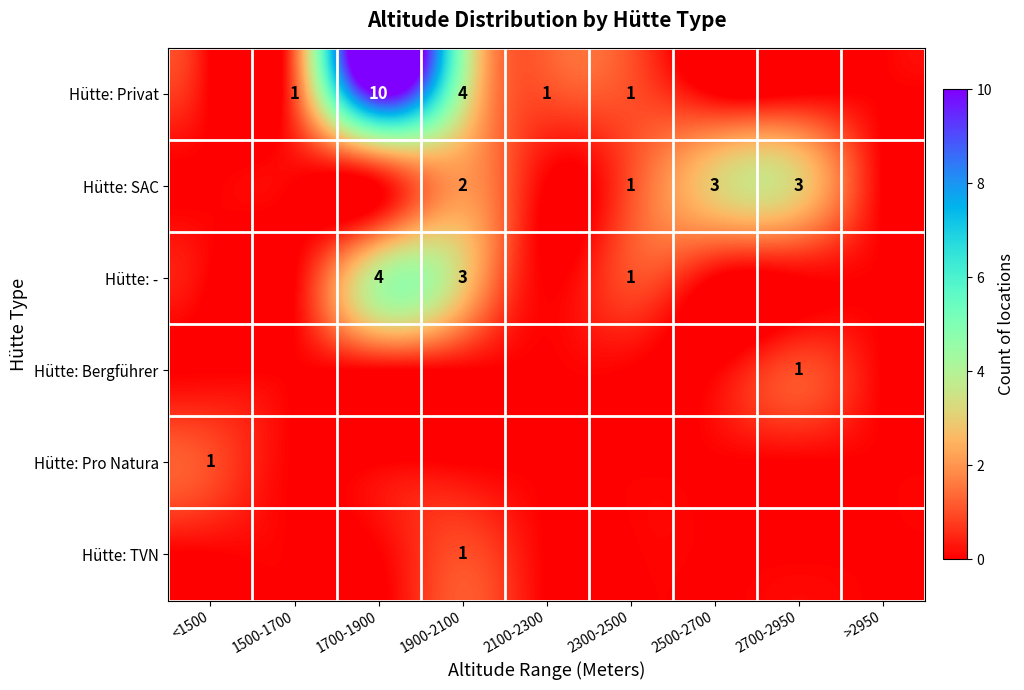

What is the sum of the Hütte: SAC values at 2700-2950 and 1900-2100?

5